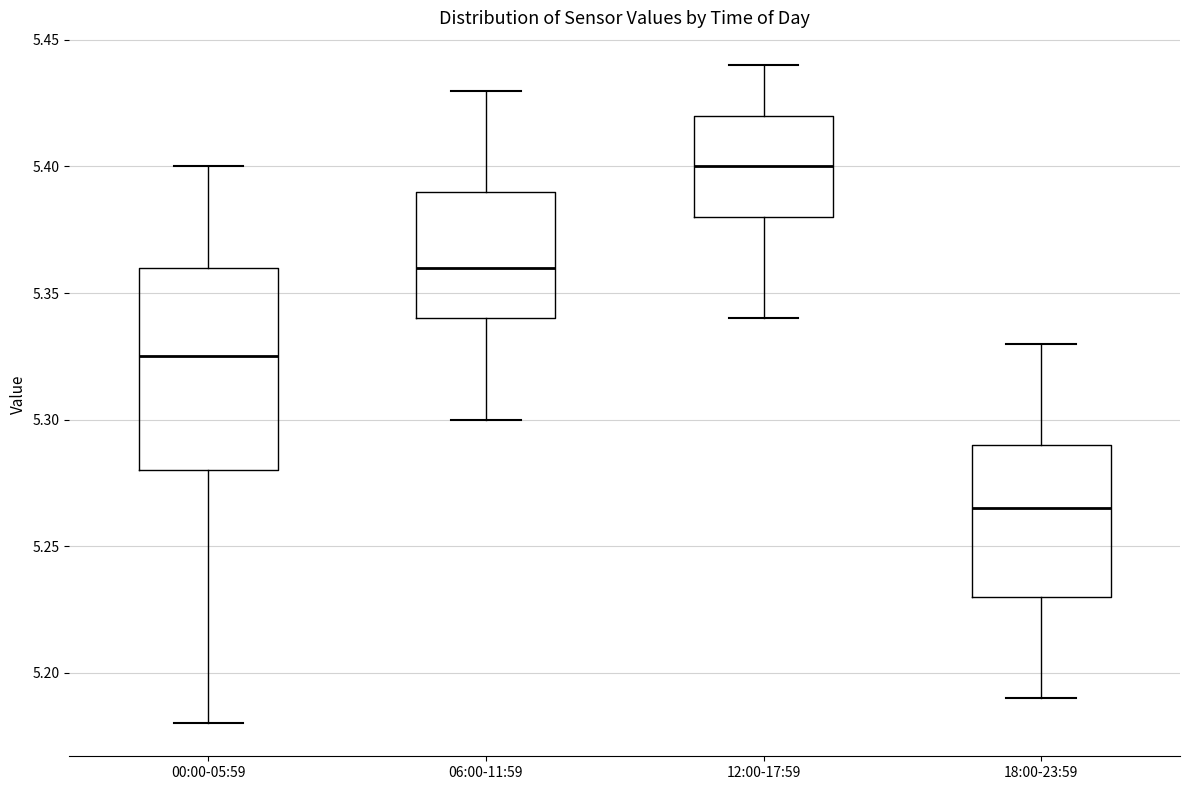

Reading left to right, read every box against the y-axis: the position of its median line, the range the box covers, and the ends of its whiskers. The values are not printed on the chart, so give them approximately, as read against the axis.

00:00-05:59: median 5.325, box 5.280 to 5.360, whiskers 5.180 to 5.400
06:00-11:59: median 5.360, box 5.340 to 5.390, whiskers 5.300 to 5.430
12:00-17:59: median 5.400, box 5.380 to 5.420, whiskers 5.340 to 5.440
18:00-23:59: median 5.265, box 5.230 to 5.290, whiskers 5.190 to 5.330